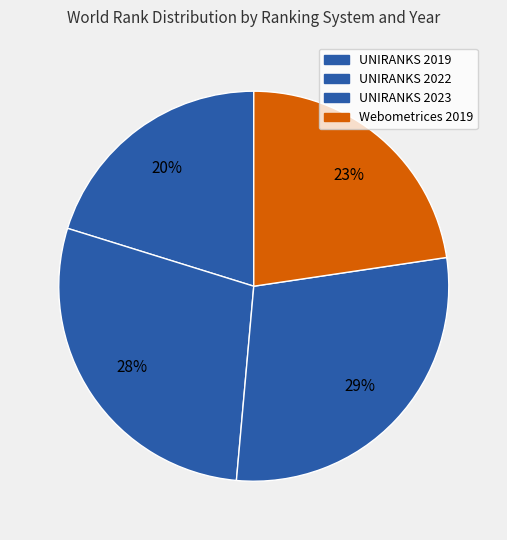

Which category has the smallest portion of the pie?

UNIRANKS 2019